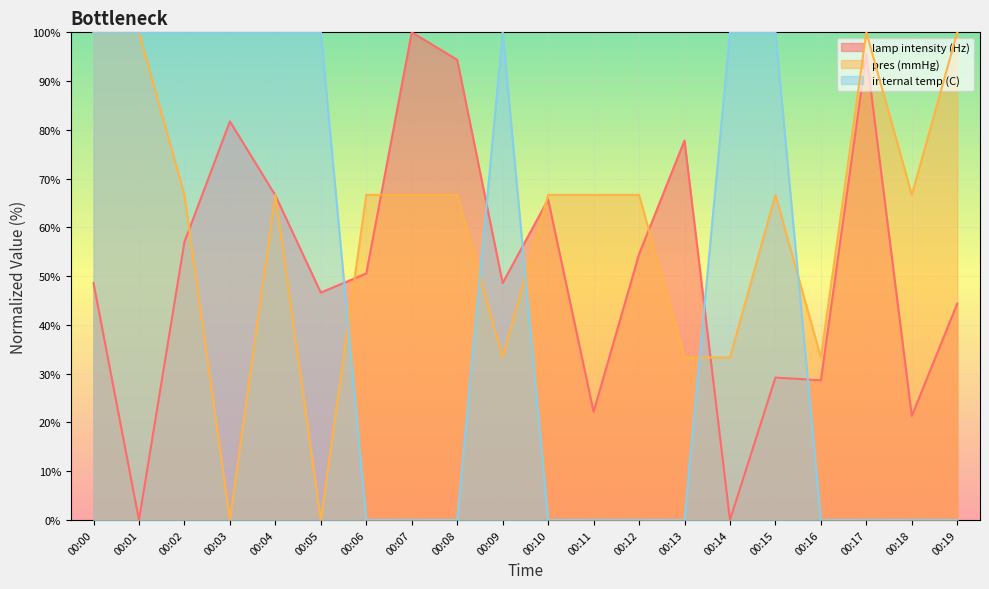

Where is pres (mmHg) nearest to the value 50?

00:09